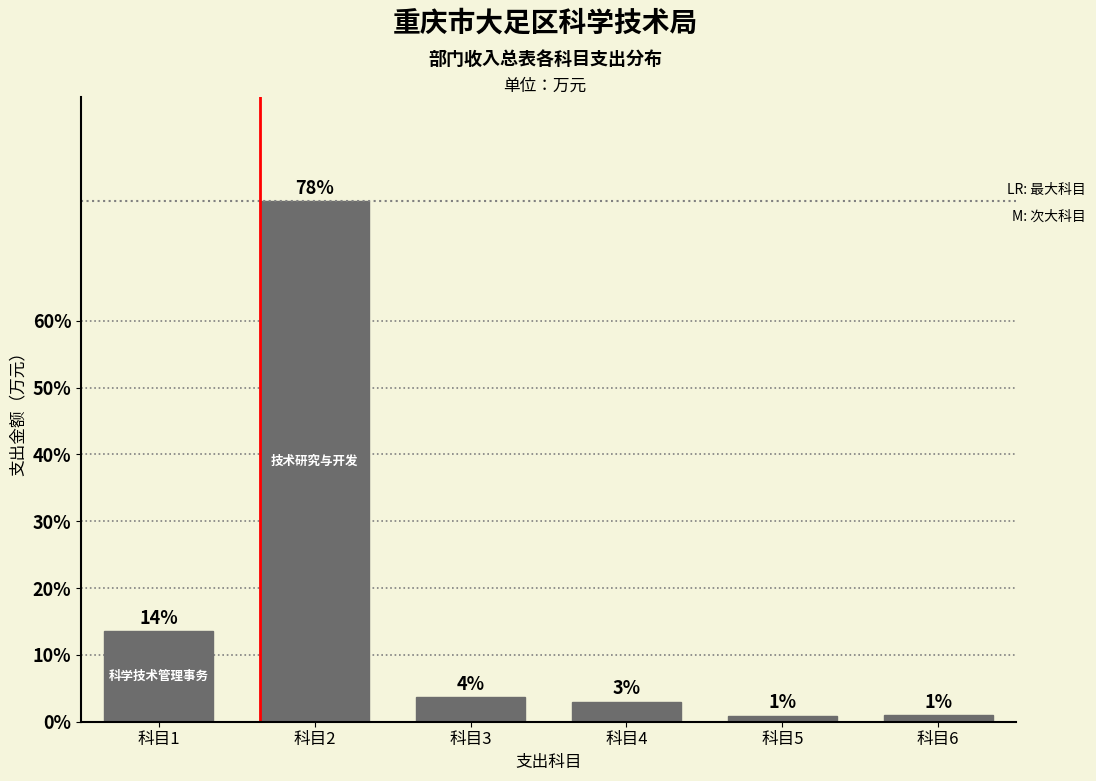

What is the value of the 2nd bar from the left?

77.9